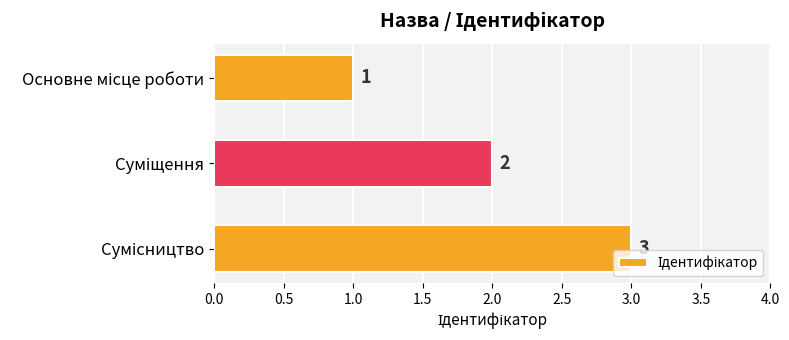

Count the values in the range 1 to 3.

3